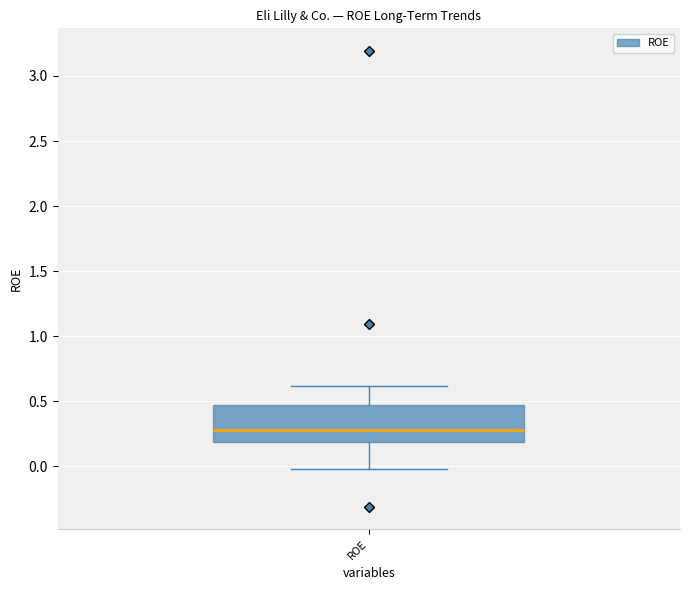

Where does the median line of the box for ROE sit on the y-axis? The values are not printed on the chart, so give them approximately, as read against the axis.

0.30